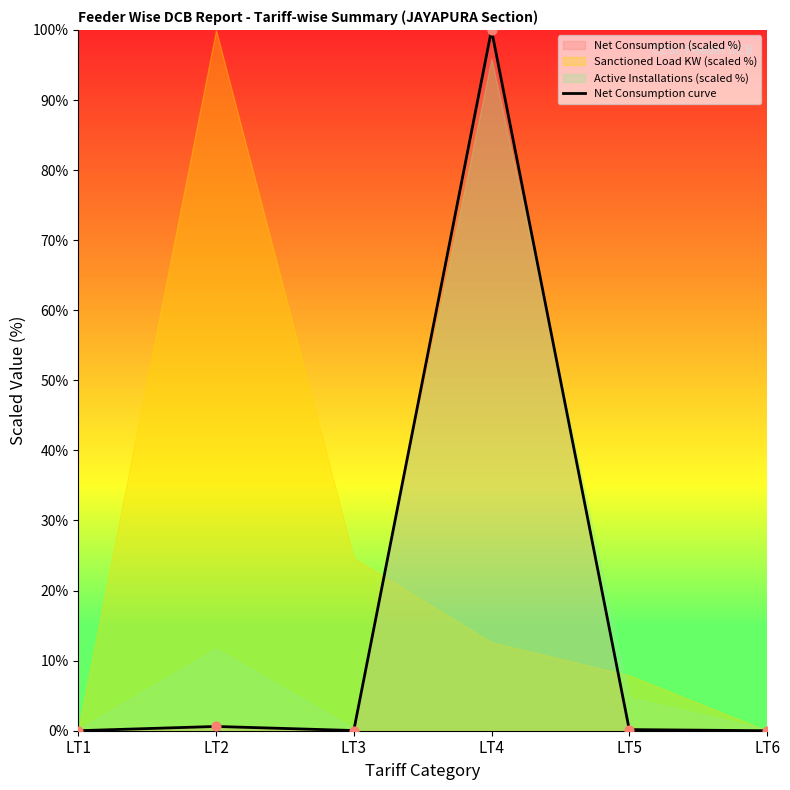

What is the change in value from LT3 to LT5?

+0.1